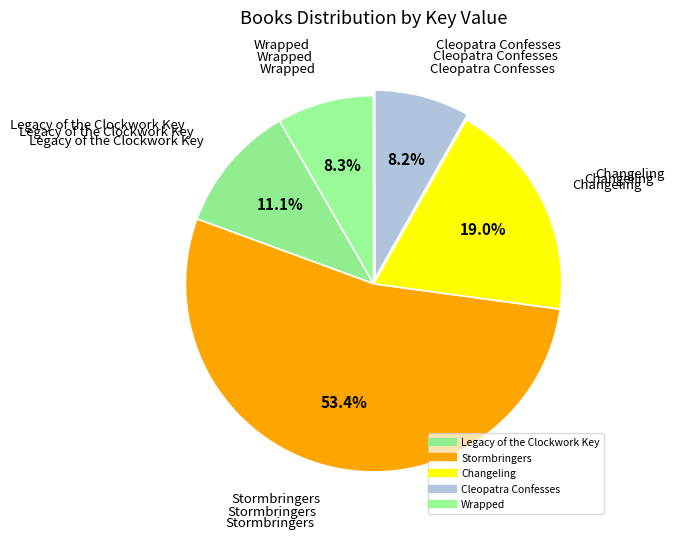

Between Legacy of the Clockwork Key and Wrapped, which is larger?

Legacy of the Clockwork Key